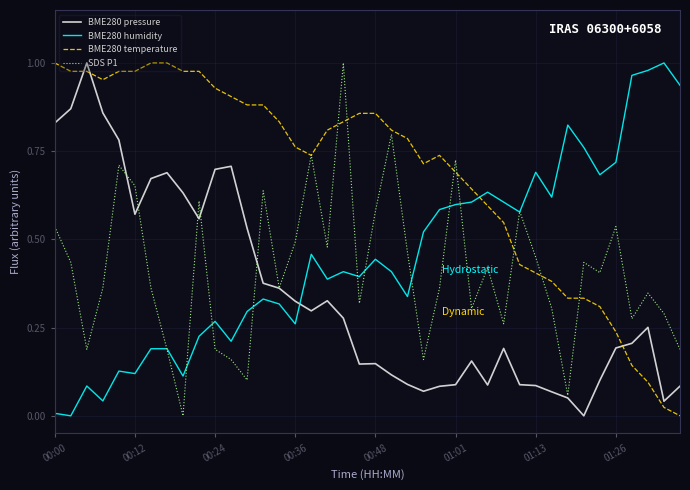

What are all the series names shown in the legend?

BME280 pressure, BME280 humidity, BME280 temperature, SDS P1